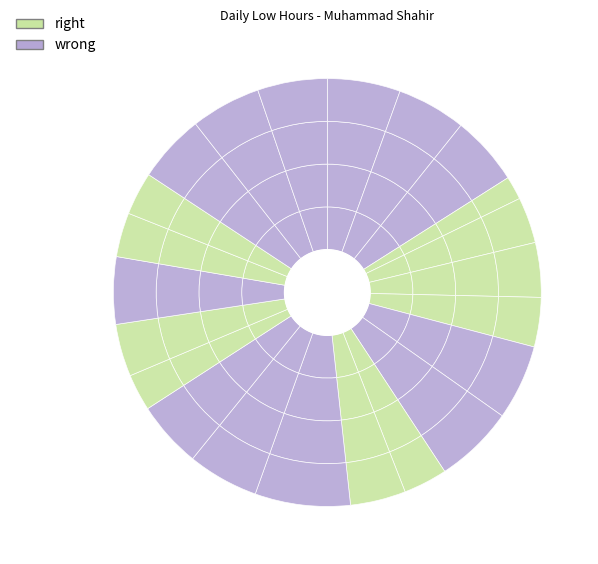

Count the number of slices in the pie.

22